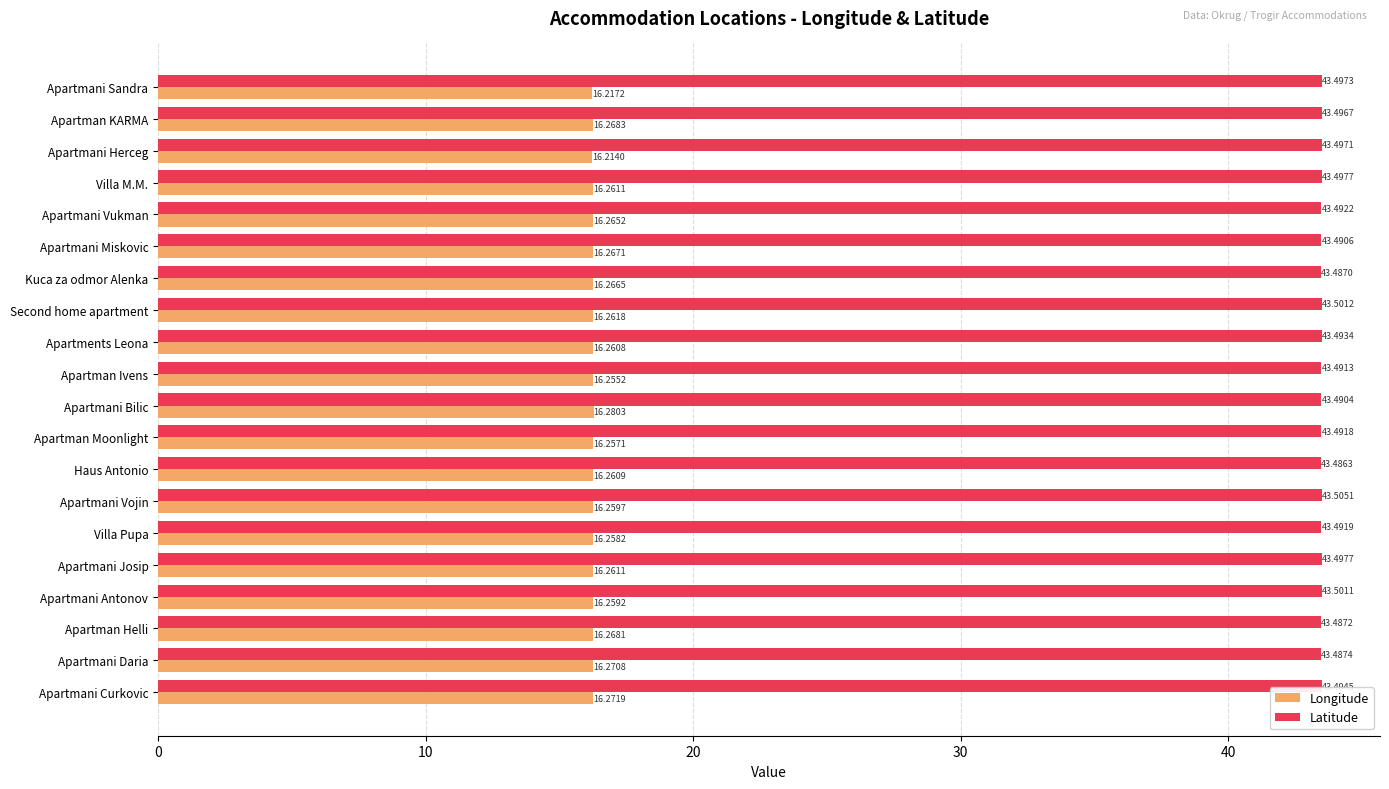

List the series in order of their peak value, lowest first.

Longitude, Latitude